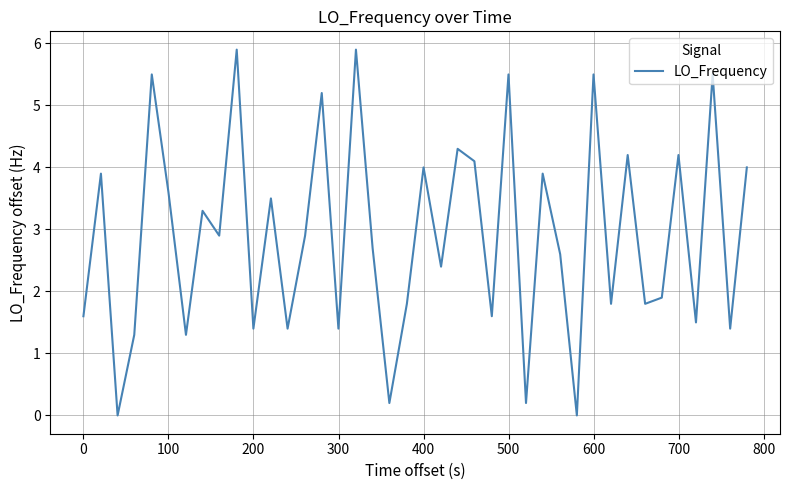

What is the greatest value displayed?

5.9